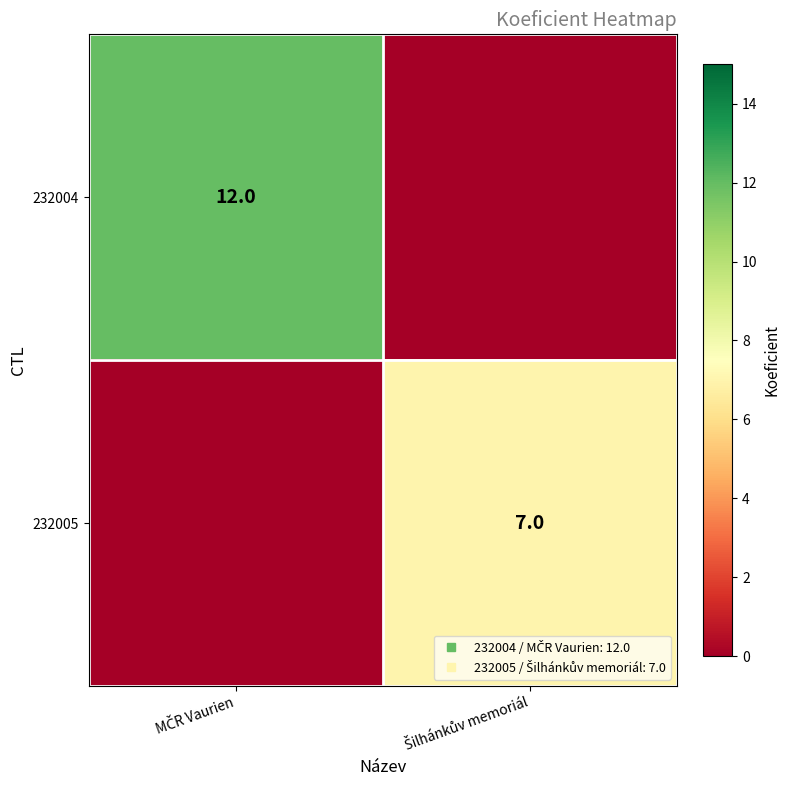

Is it true that 232004 equals -7 at Šilhánkův memoriál?

False